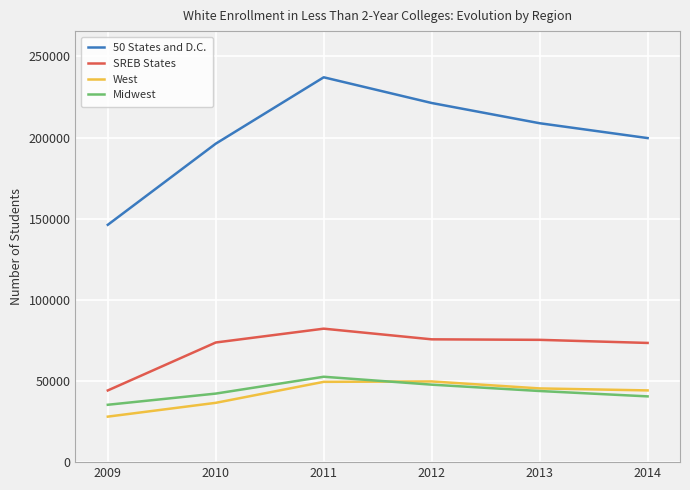

What is the smallest value displayed?

28037